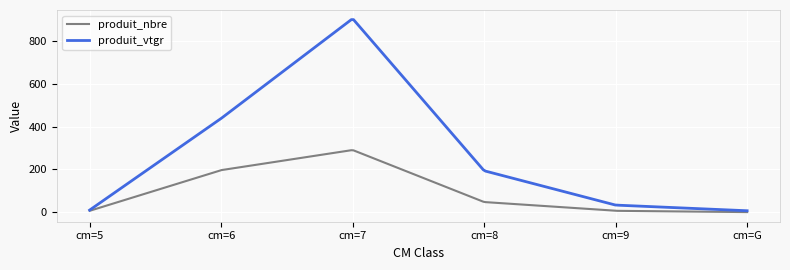

Which series has the largest range (max minus min)?

produit_vtgr